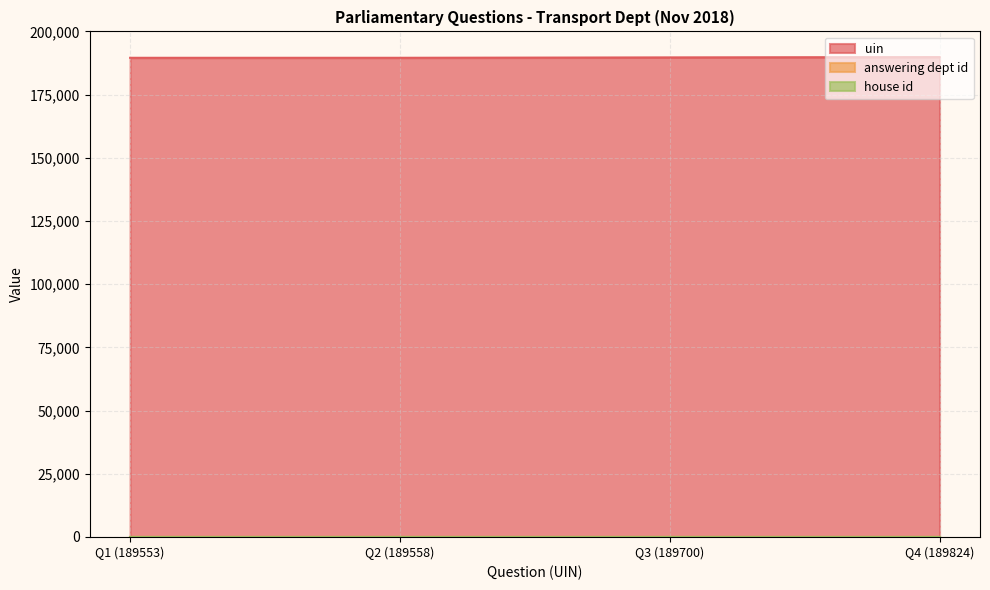

Read the answering dept id value at 2018-11-19.

27